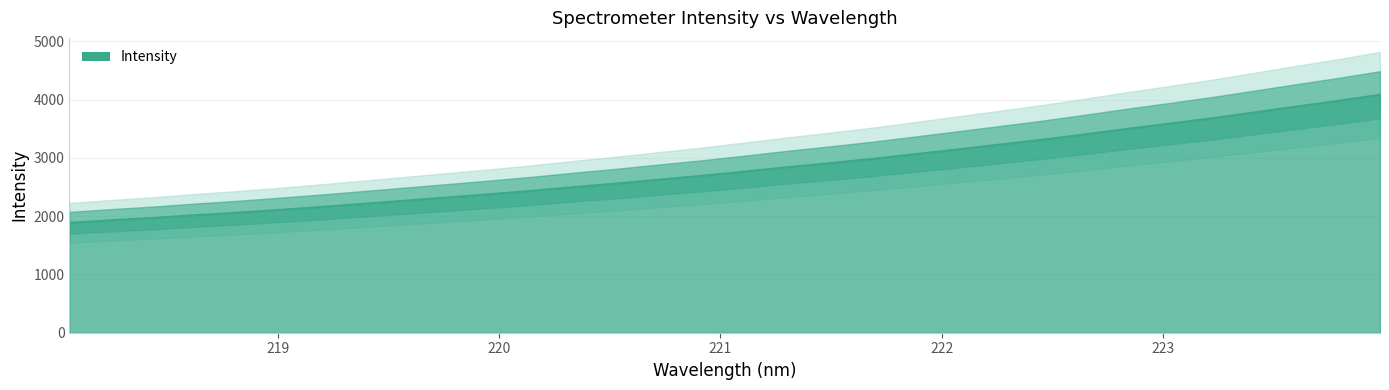

Where does the data first go above 2768?

221.1174